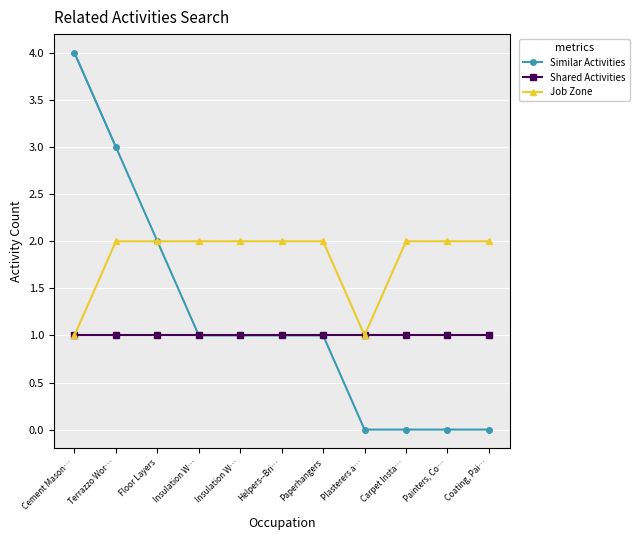

In Job Zone, how many points are lower than both neighbors (excluding endpoints)?

1